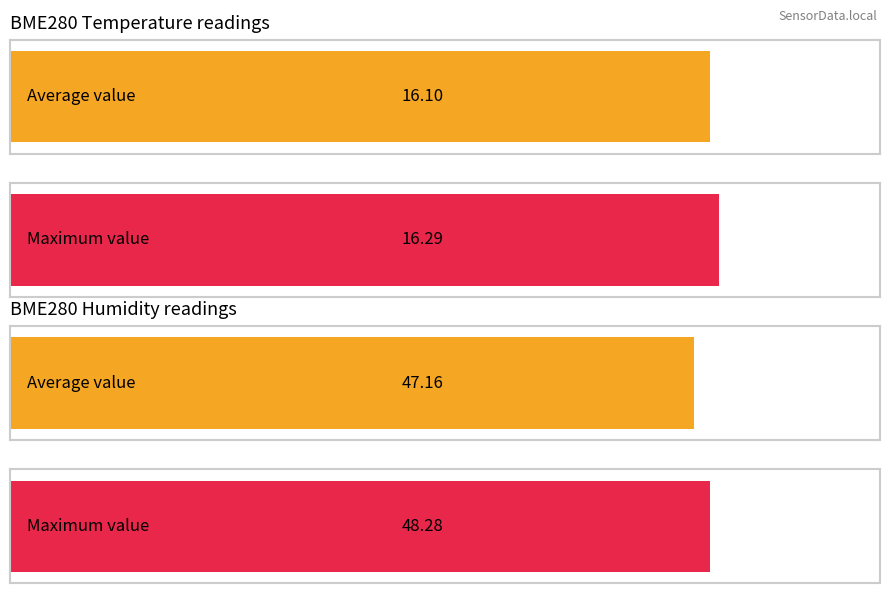

Are the bars horizontal?

Yes